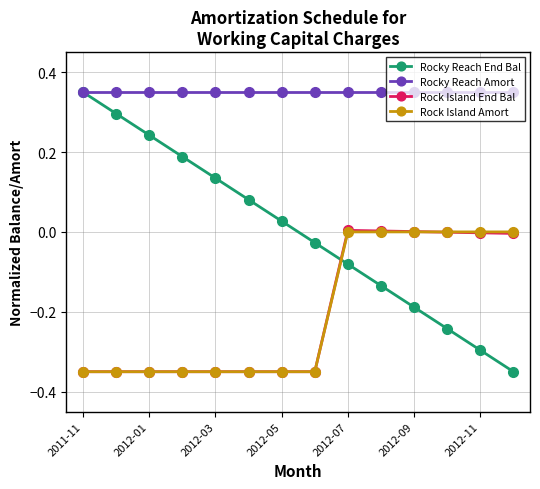

How many lines are shown in the chart?

4